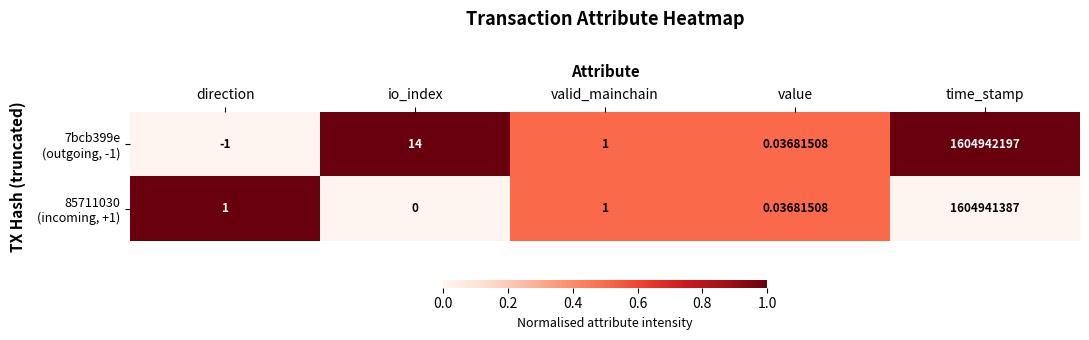

How many data points does each series have?

5